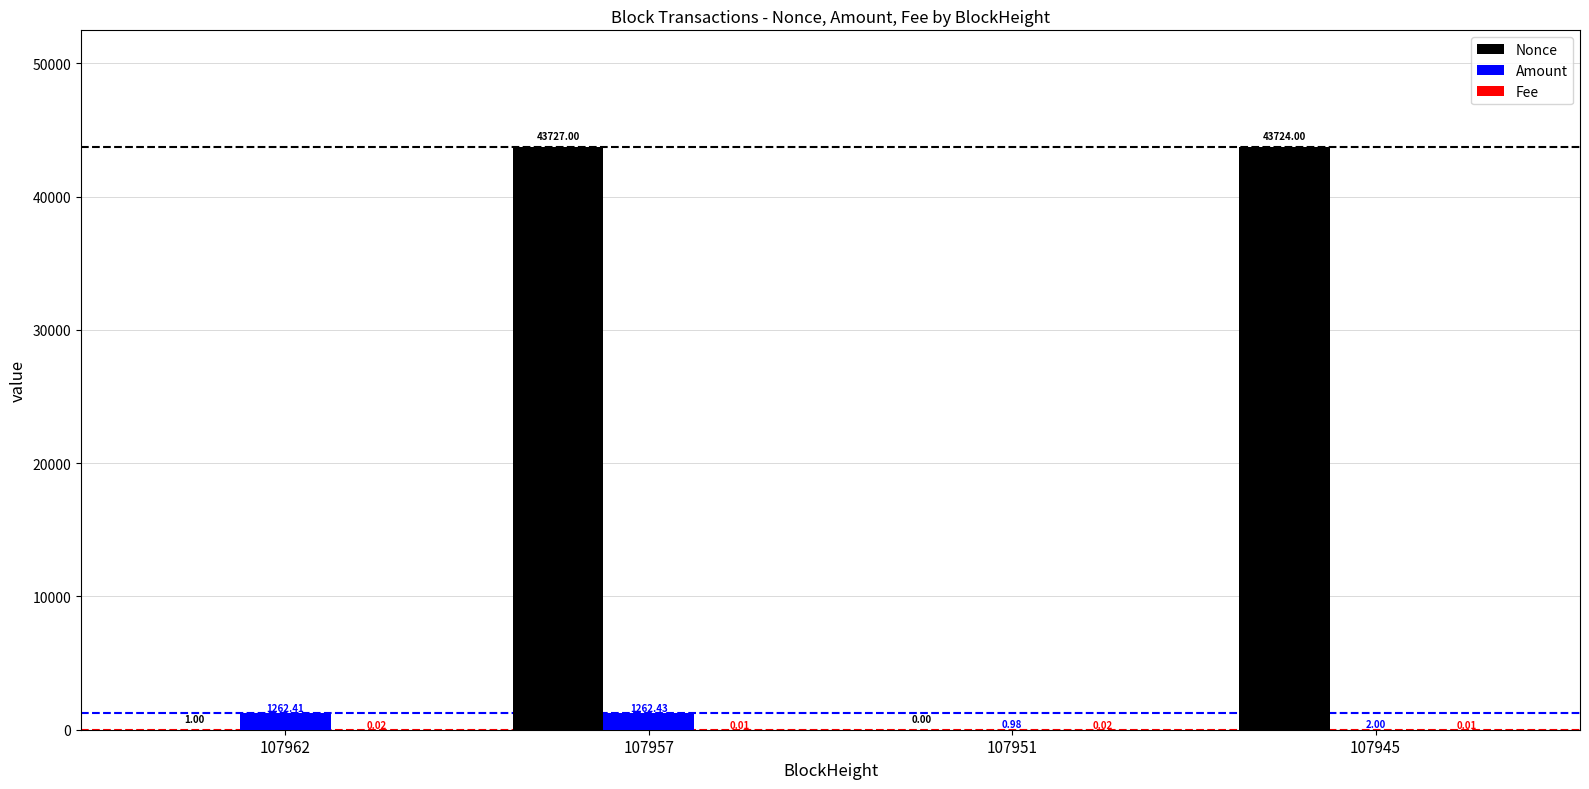

The Amount series shows 1.0 at 107951. True or false?

True